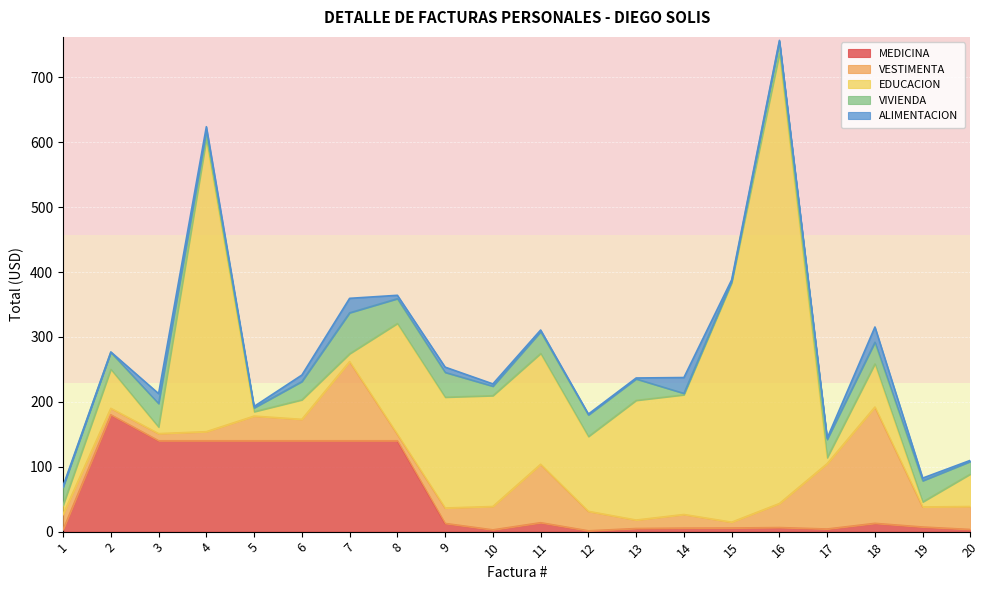

How many lines are shown in the chart?

5